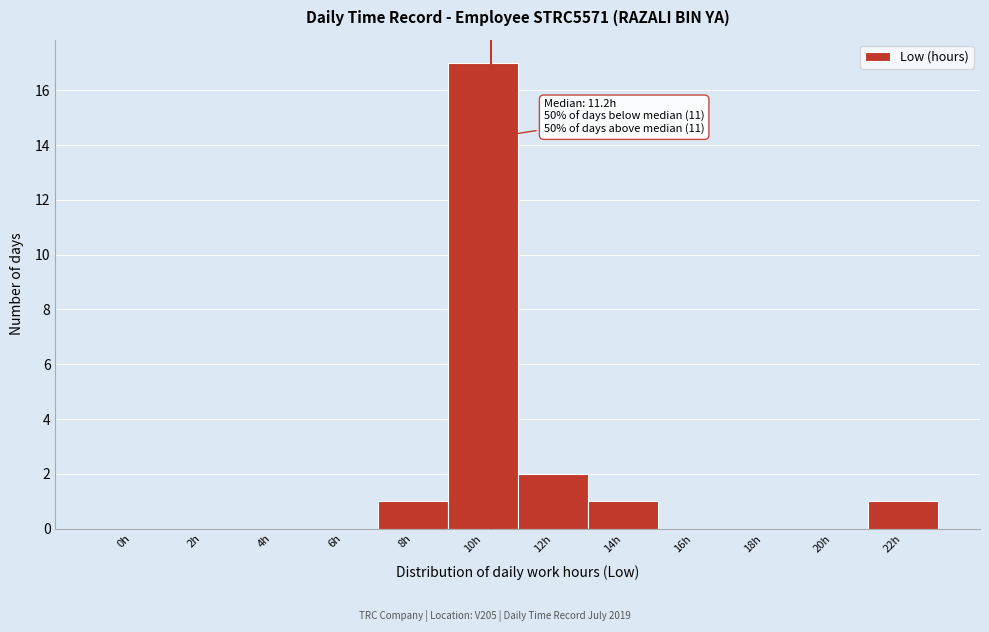

Reading left to right, extract all data points from this chart.

0h=0	2h=0	4h=0	6h=0	8h=1	10h=17	12h=2	14h=1	16h=0	18h=0	20h=0	22h=1